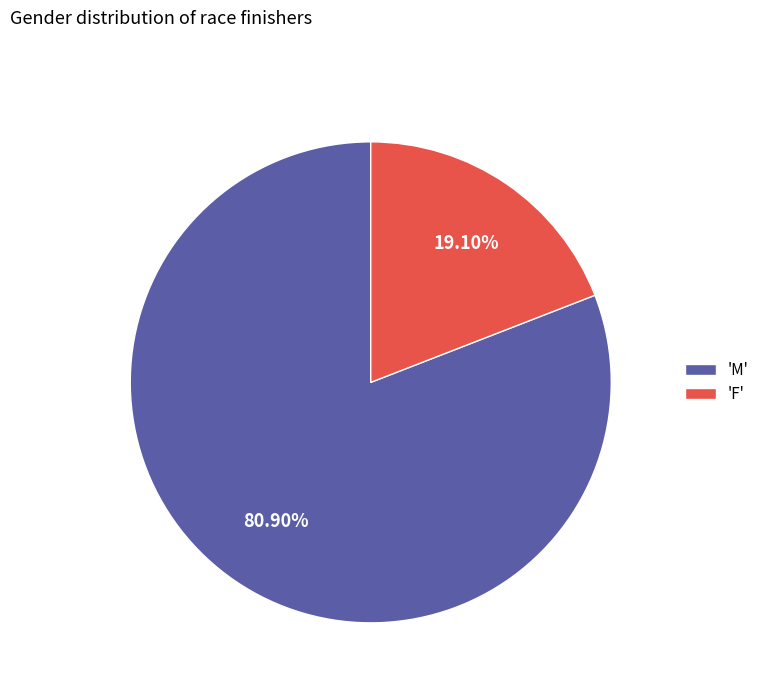

Is the sum of 'M' and 'F' greater than half?

Yes